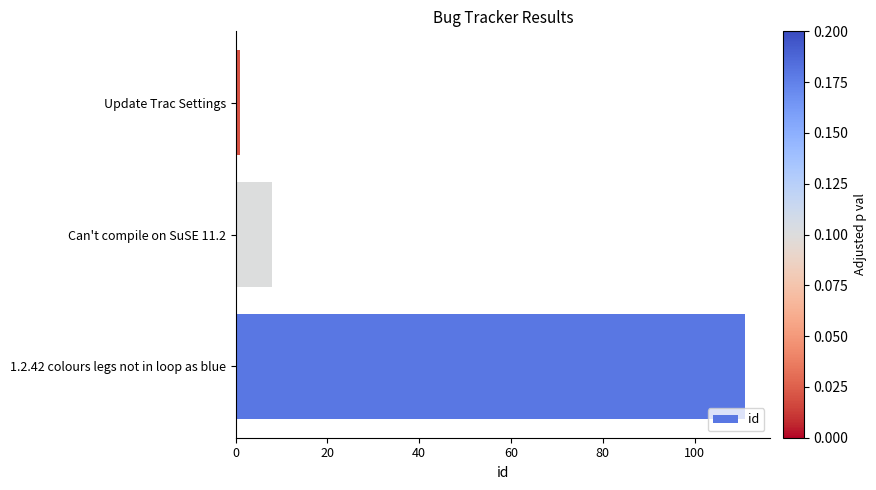

True or false: the data shows 8 at Can't compile on SuSE 11.2.

True